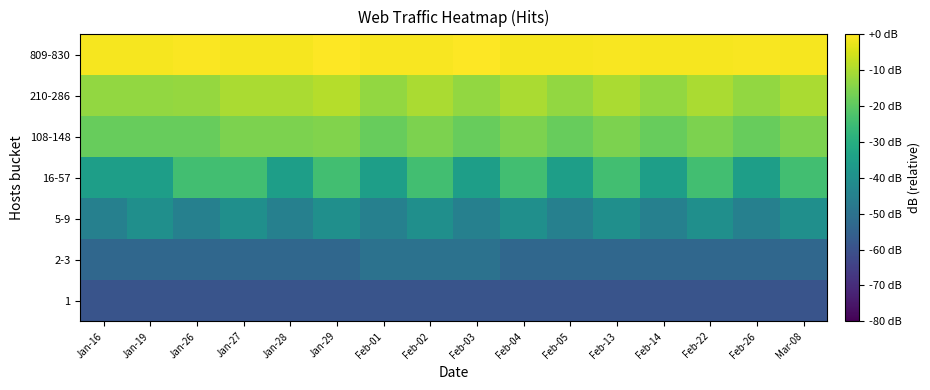

At which category is the sum across all series the highest?

Feb-02